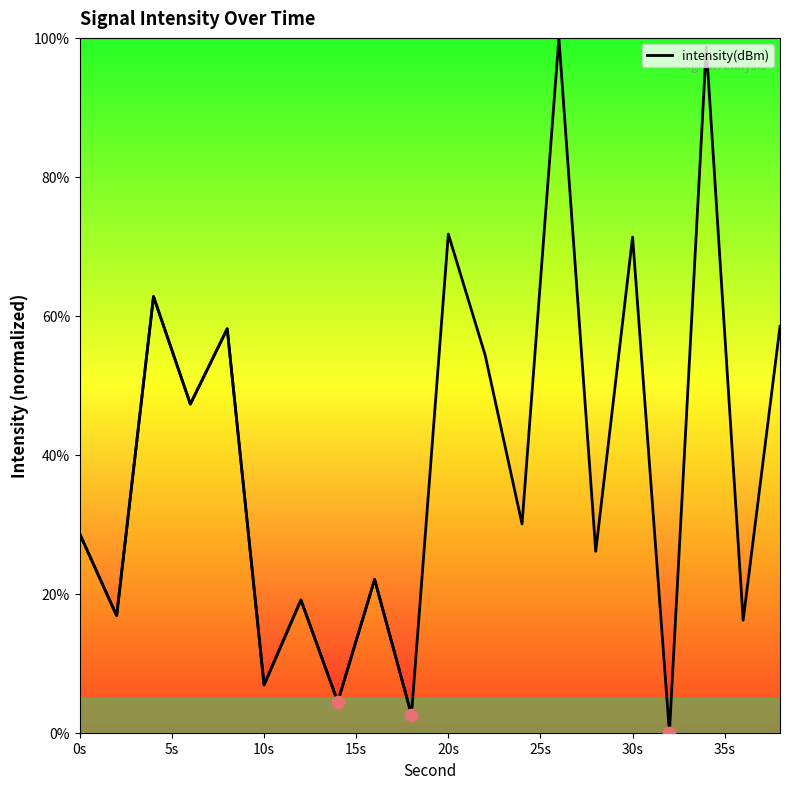

What is the change in value from 0s to 20s?

+29.5